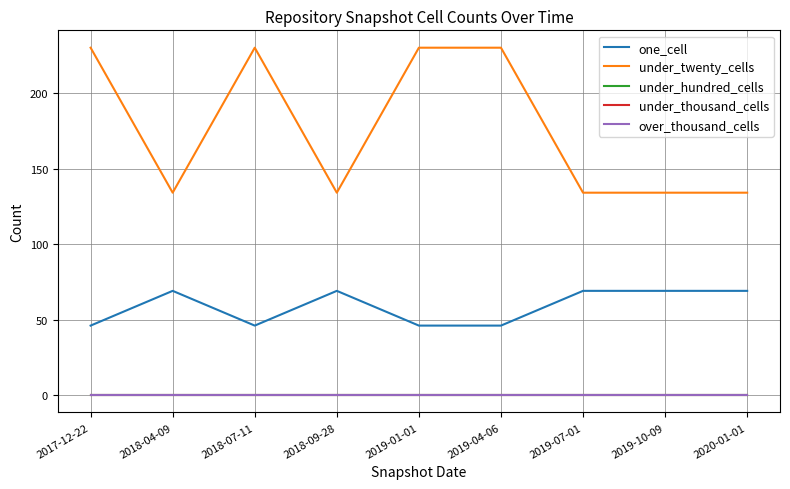

Rank the categories by under_twenty_cells value from lowest to highest.

2018-04-09, 2018-09-28, 2019-07-01, 2019-10-09, 2020-01-01, 2017-12-22, 2018-07-11, 2019-01-01, 2019-04-06